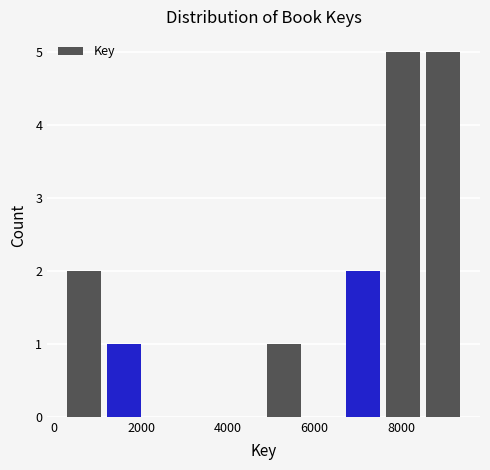

Reading left to right, list every bar in this chart as the range it spans on the x-axis followed by its height. Neither the bar edges nor the heights are printed on the chart, so give them approximately, as read against the axes.

200 to 1200: 2
1200 to 2000: 1
2000 to 3000: 0
3000 to 4000: 0
4000 to 4800: 0
4800 to 5800: 1
5800 to 6600: 0
6600 to 7600: 2
7600 to 8600: 5
8600 to 9400: 5